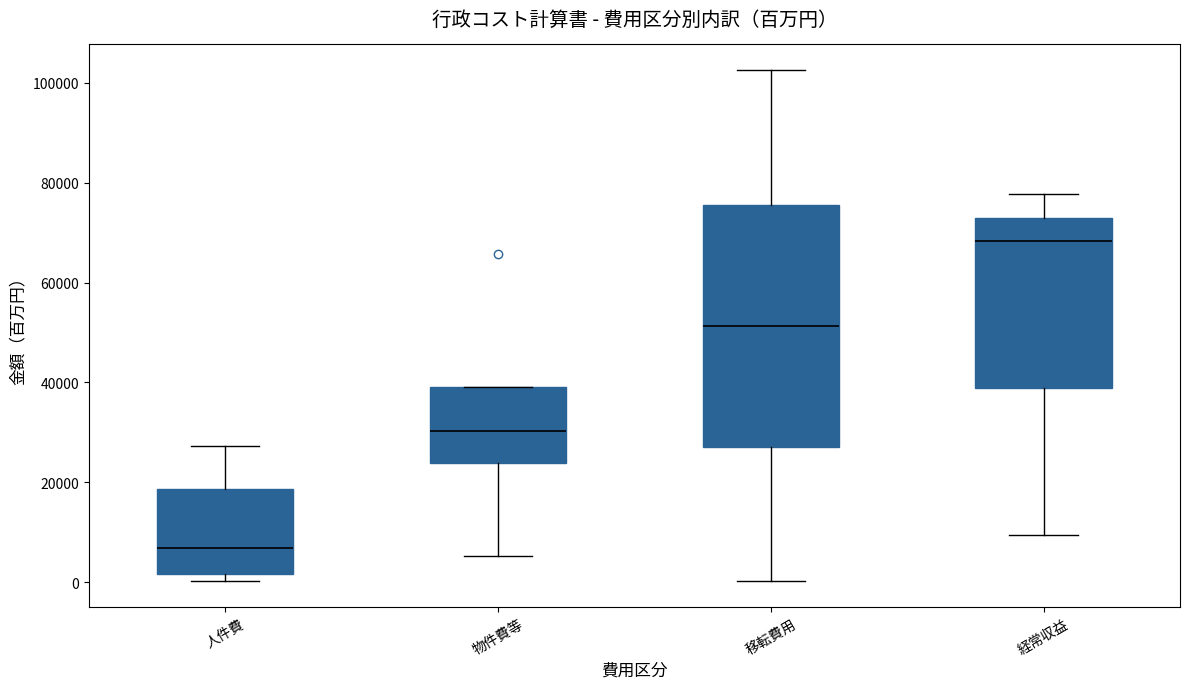

Reading left to right, read every box against the y-axis: the position of its median line, the range the box covers, and the ends of its whiskers. The values are not printed on the chart, so give them approximately, as read against the axis.

人件費: median 6000, box 2000 to 18000, whiskers 0 to 28000
物件費等: median 30000, box 24000 to 40000, whiskers 6000 to 40000
移転費用: median 52000, box 28000 to 76000, whiskers 0 to 102000
経常収益: median 68000, box 38000 to 74000, whiskers 10000 to 78000